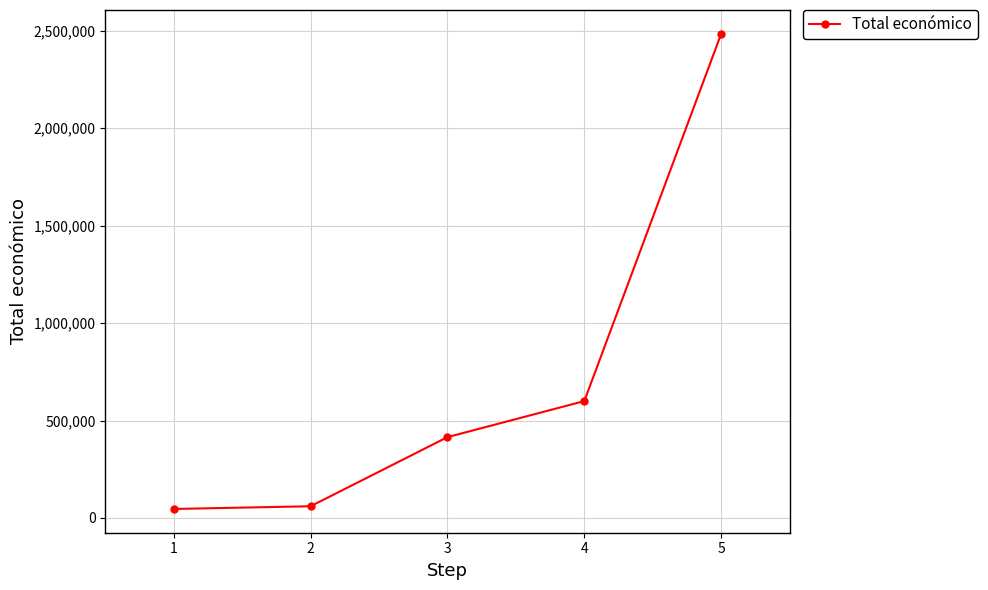

What is the sum of the values at 2 and 5?

2543886